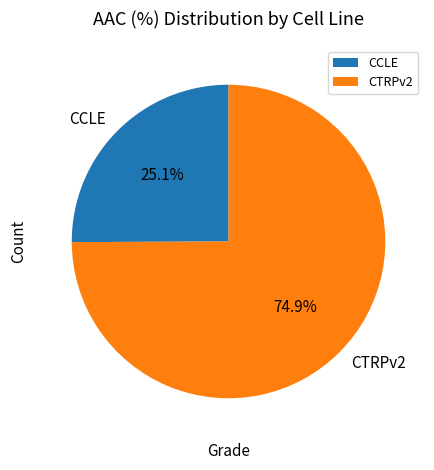

What is the majority slice?

CTRPv2